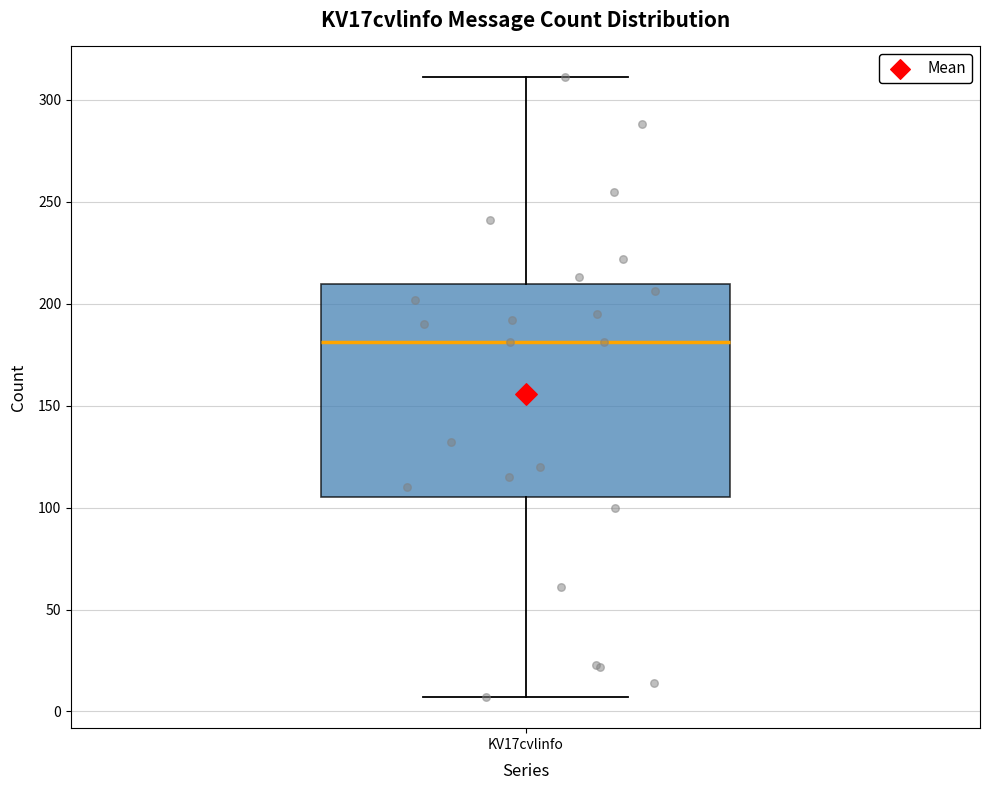

Read this box plot against the y-axis: the position of the median line, the range covered by the box, and the ends of both whiskers. The values are not printed on the chart, so give them approximately, as read against the axis.

median 180, box 105 to 210, whiskers 5 to 310